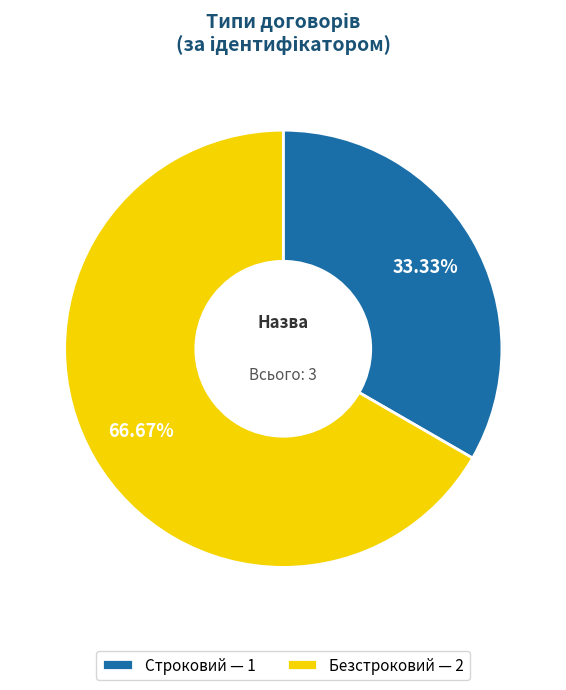

What percentage is the Безстроковий slice, to the nearest percent?

67%